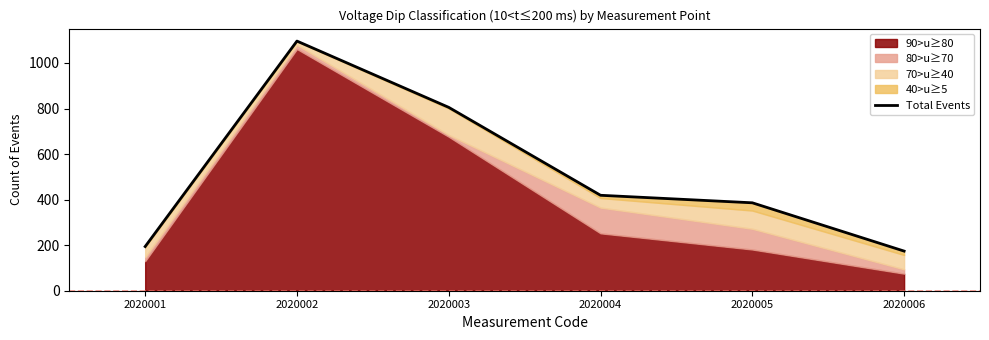

Reading left to right, extract all data points from this chart.

194	1096	805	419	386	174